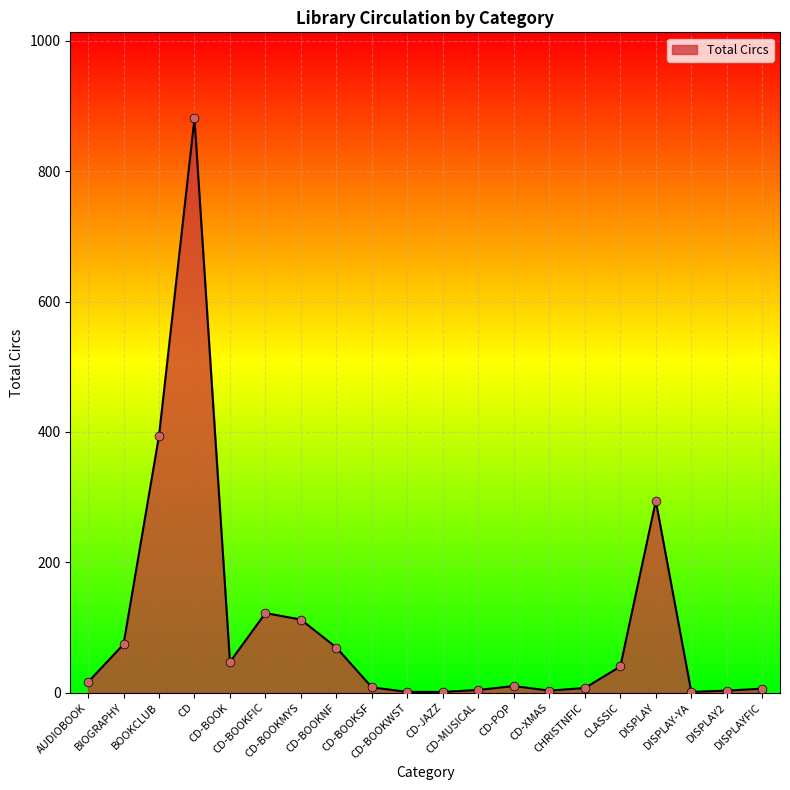

What is the difference between the maximum and minimum values?

880